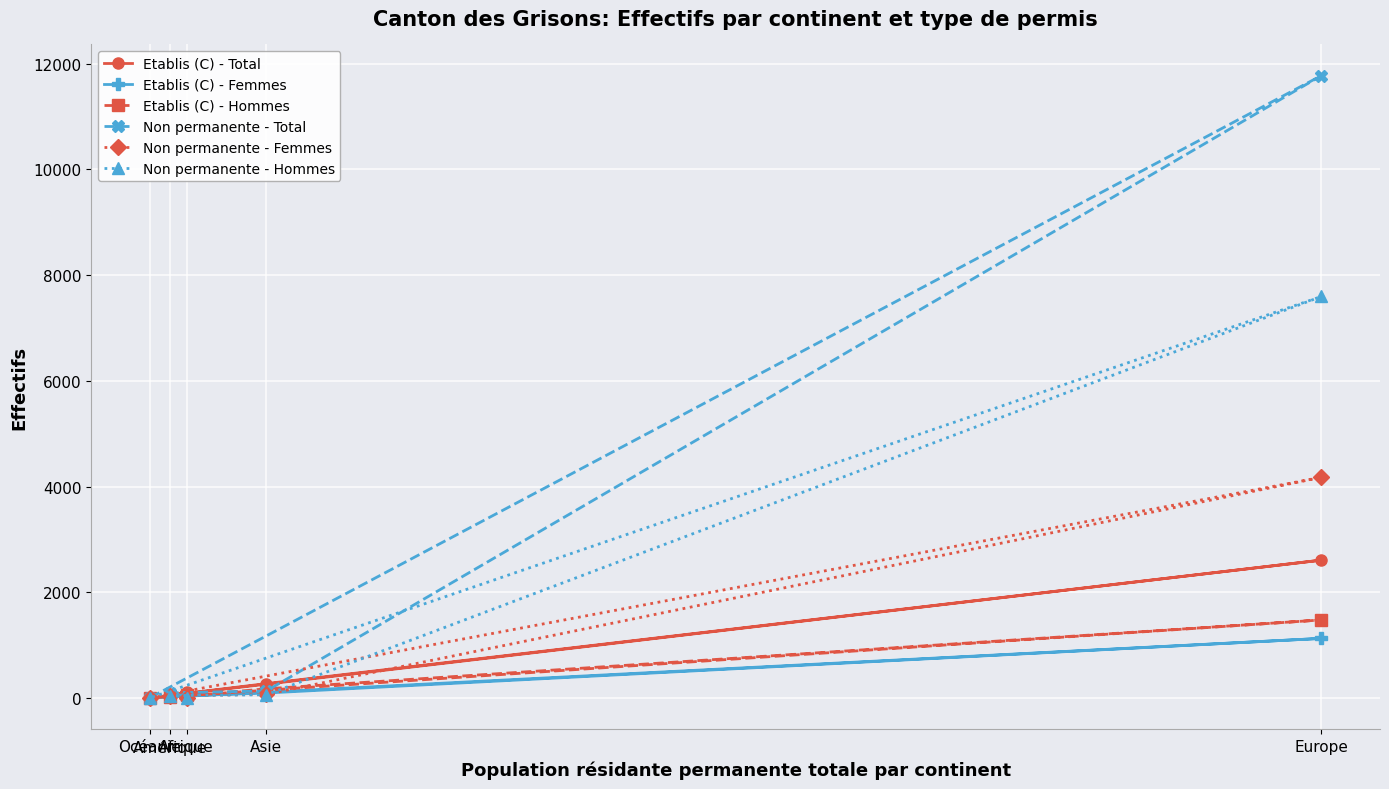

What position from the left is Océanie?

1